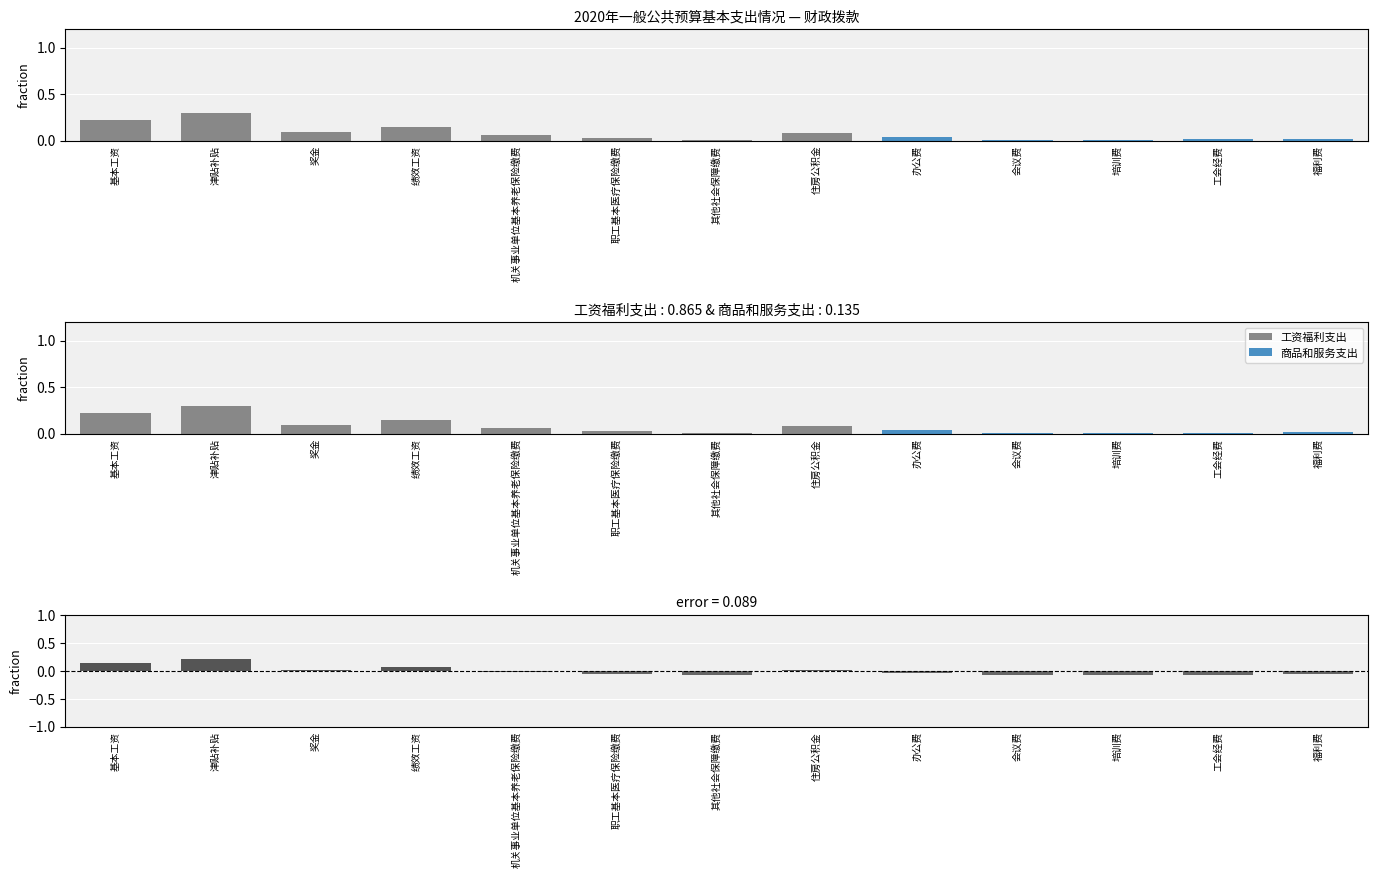

Which has a higher value, 奖金 or 基本工资?

基本工资